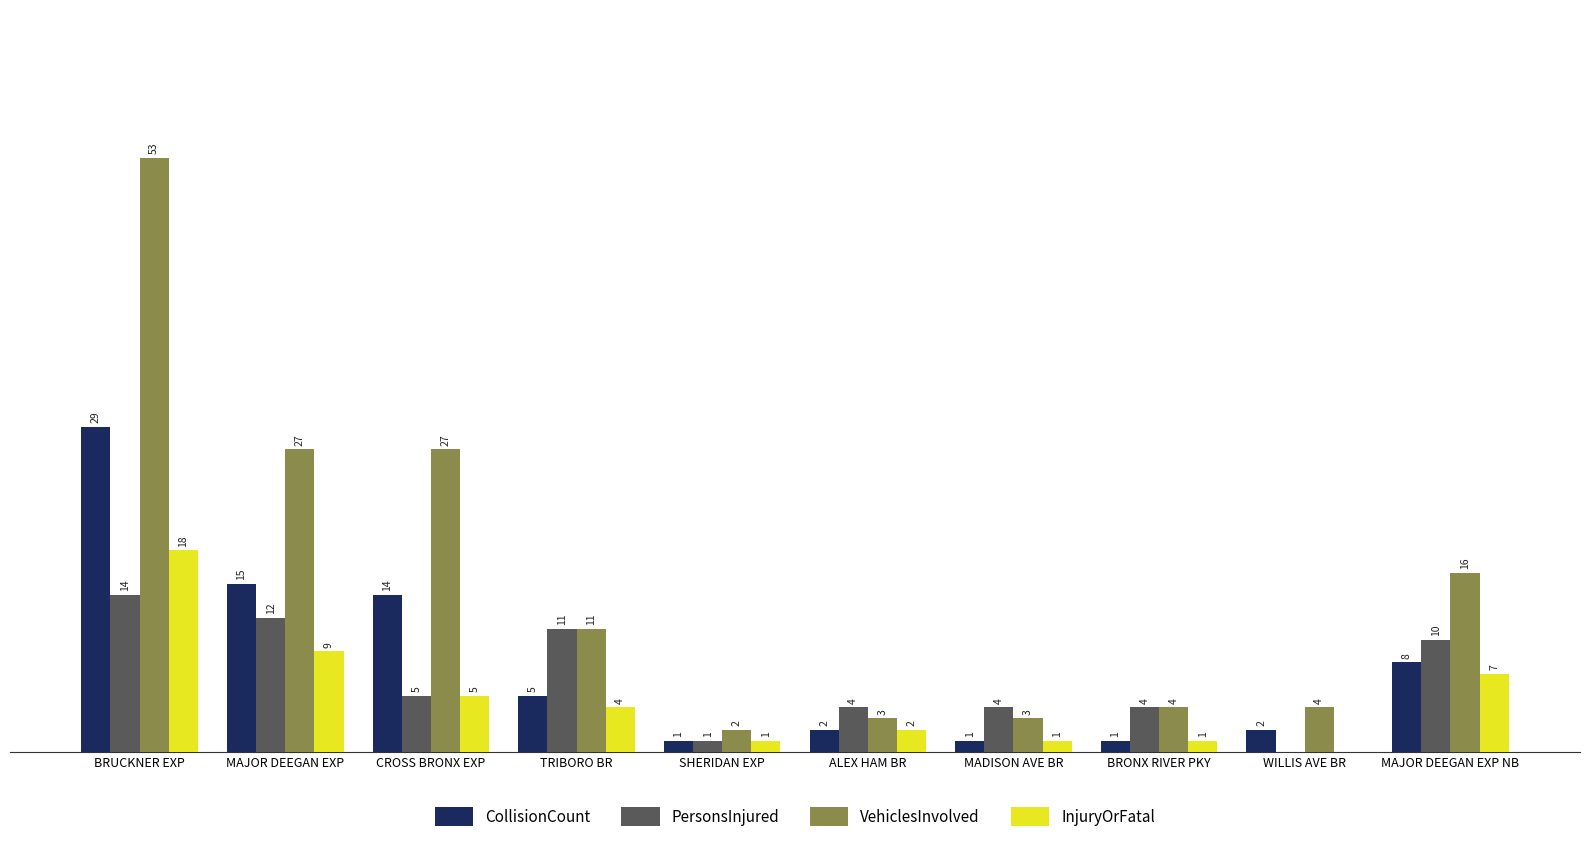

At which label does VehiclesInvolved reach its peak?

BRUCKNER EXP